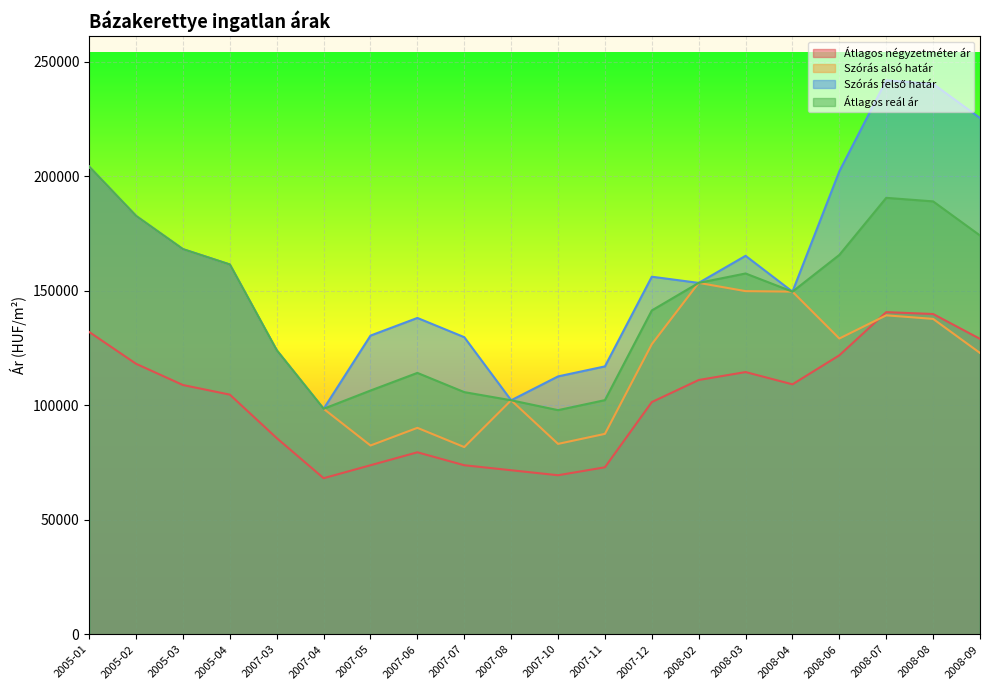

Between 2008-04 and 2008-07, which series saw the biggest shift?

Szórás felső határ